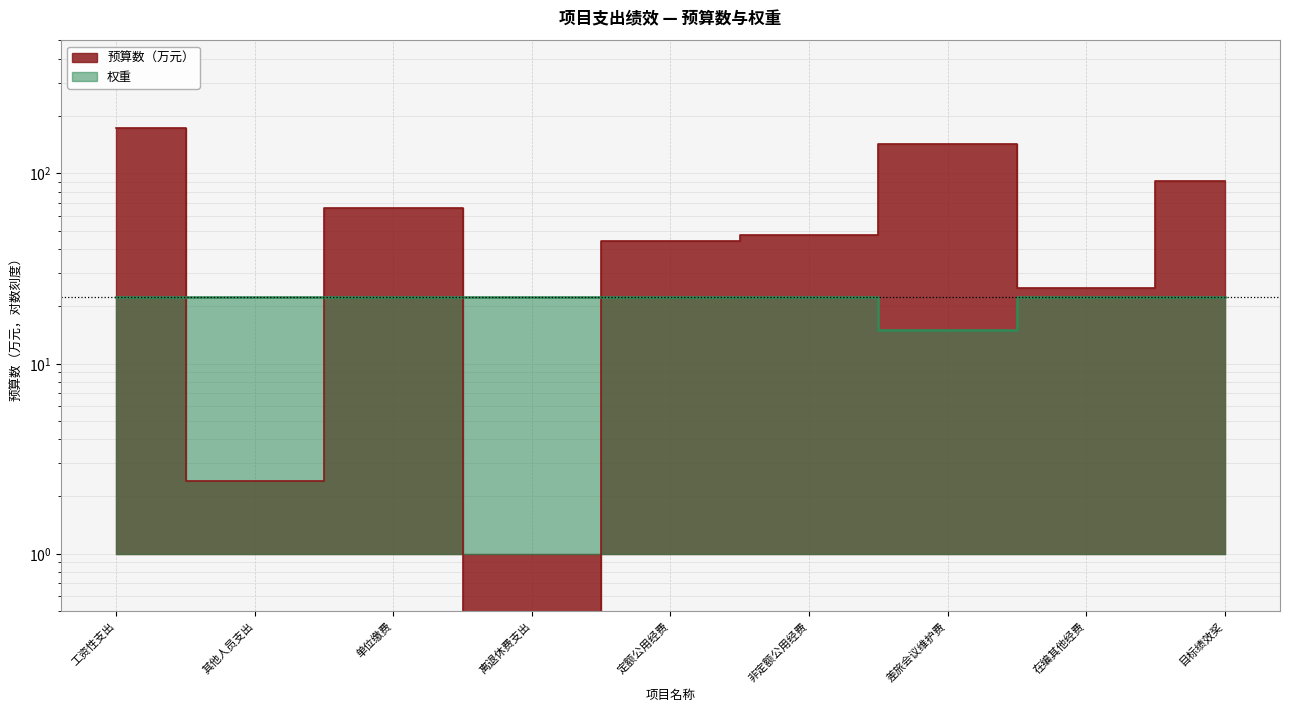

The chart shows a value of 3.3 at 其他人员支出. True or false?

False